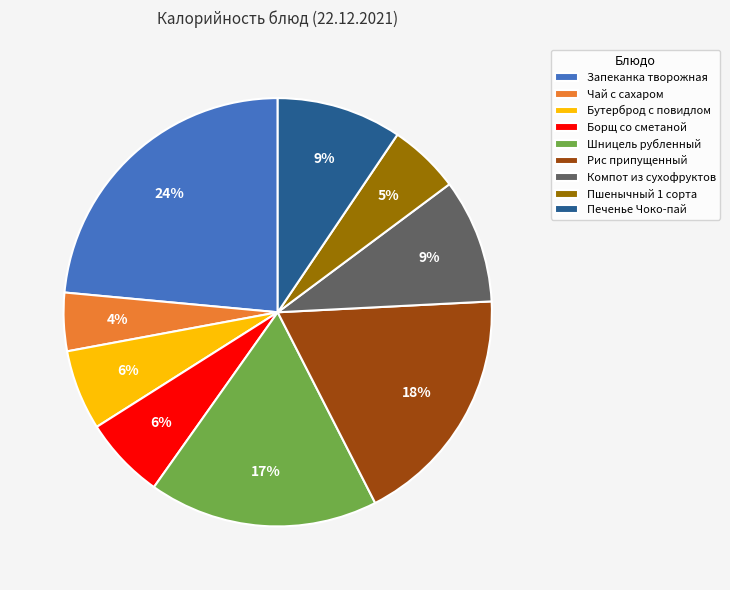

Which category has the smallest portion of the pie?

Чай с сахаром